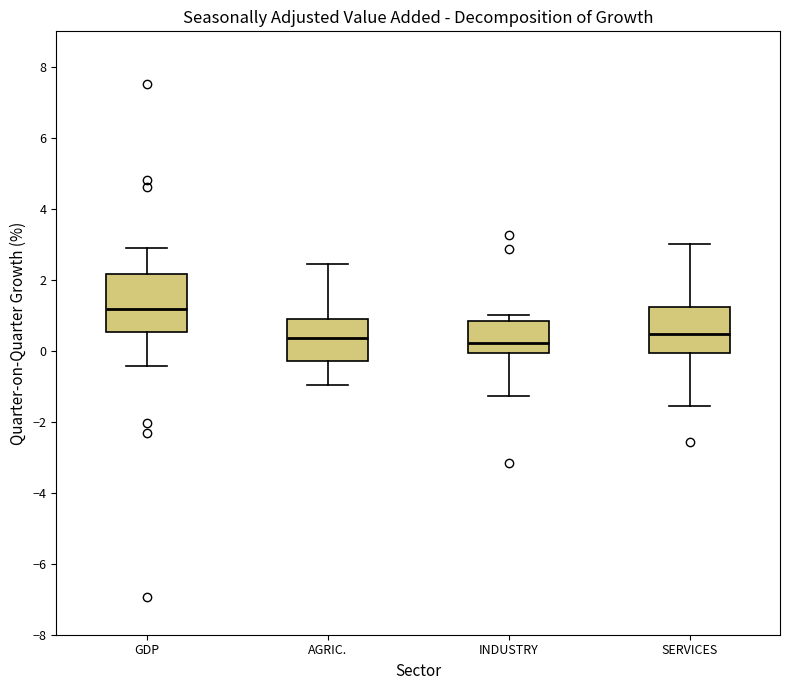

Where does the lower whisker of the box for AGRIC. end on the y-axis? The values are not printed on the chart, so give them approximately, as read against the axis.

-1.0